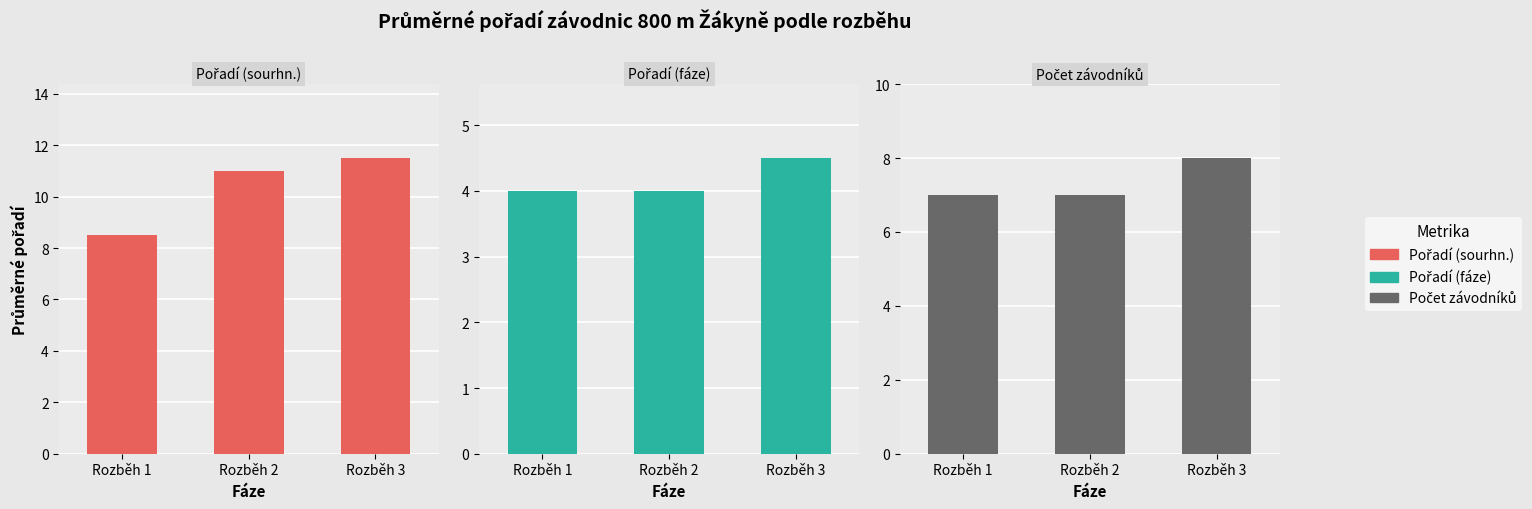

Reading left to right, list all the values displayed in this chart.

Pořadí (sourhn.): 8.5	11.0	11.5
Pořadí (fáze): 4.0	4.0	4.5
Počet závodníků: 7.0	7.0	8.0